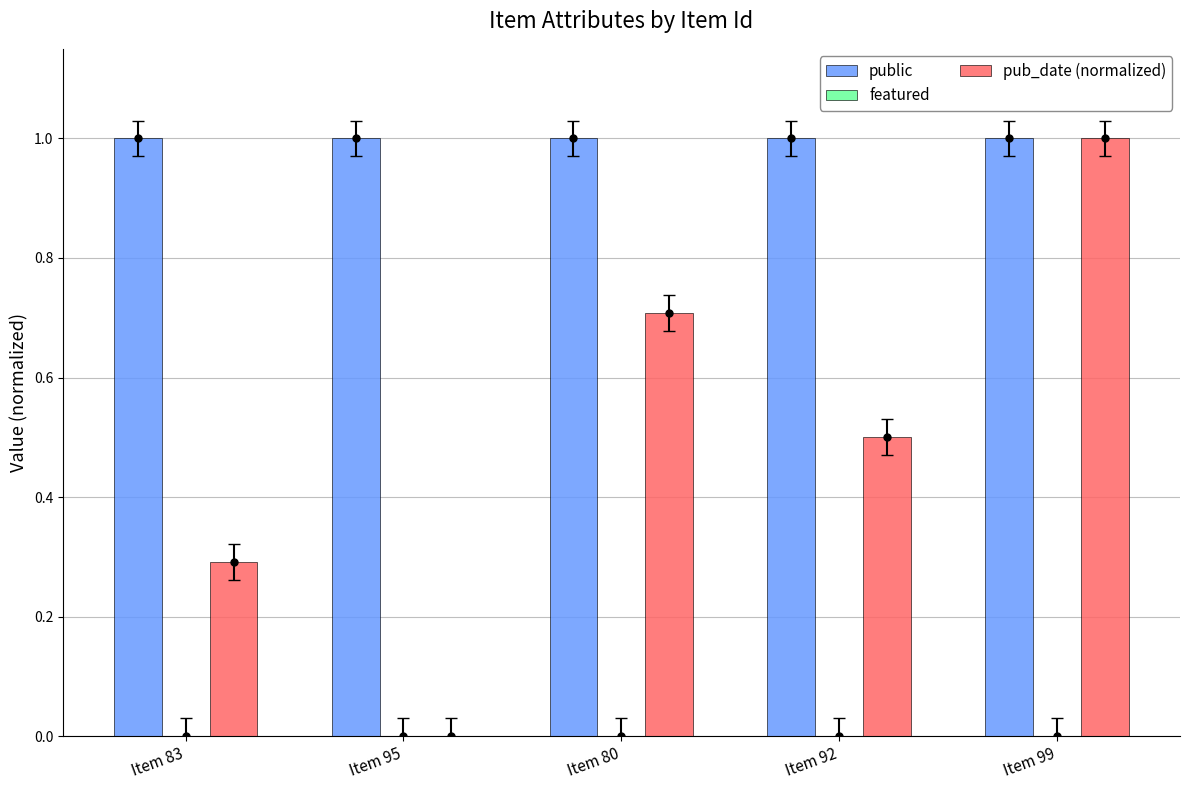

Reading left to right, extract all data points from this chart.

public: 1.0	1.0	1.0	1.0	1.0
featured: 0.0	0.0	0.0	0.0	0.0
pub_date (normalized): 0.3	0.0	0.7	0.5	1.0